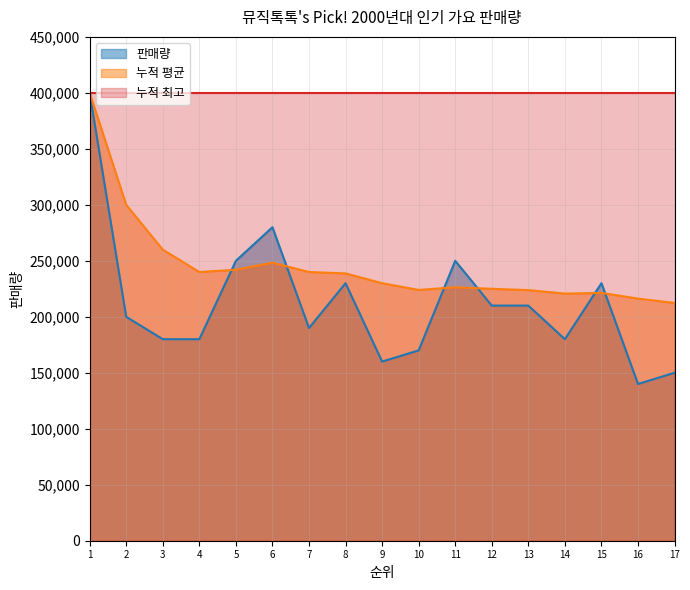

The value of 누적 평균 at 9 is 338750.8. True or false?

False